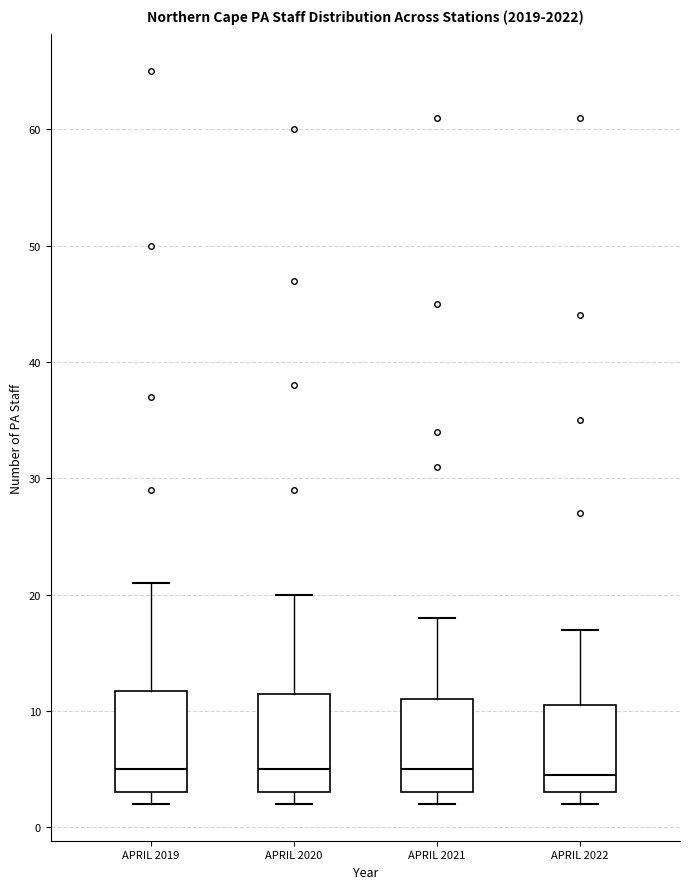

Reading left to right, read every box against the y-axis: the position of its median line, the range the box covers, and the ends of its whiskers. The values are not printed on the chart, so give them approximately, as read against the axis.

APRIL 2019: median 5, box 3 to 12, whiskers 2 to 21
APRIL 2020: median 5, box 3 to 12, whiskers 2 to 20
APRIL 2021: median 5, box 3 to 11, whiskers 2 to 18
APRIL 2022: median 5, box 3 to 11, whiskers 2 to 17